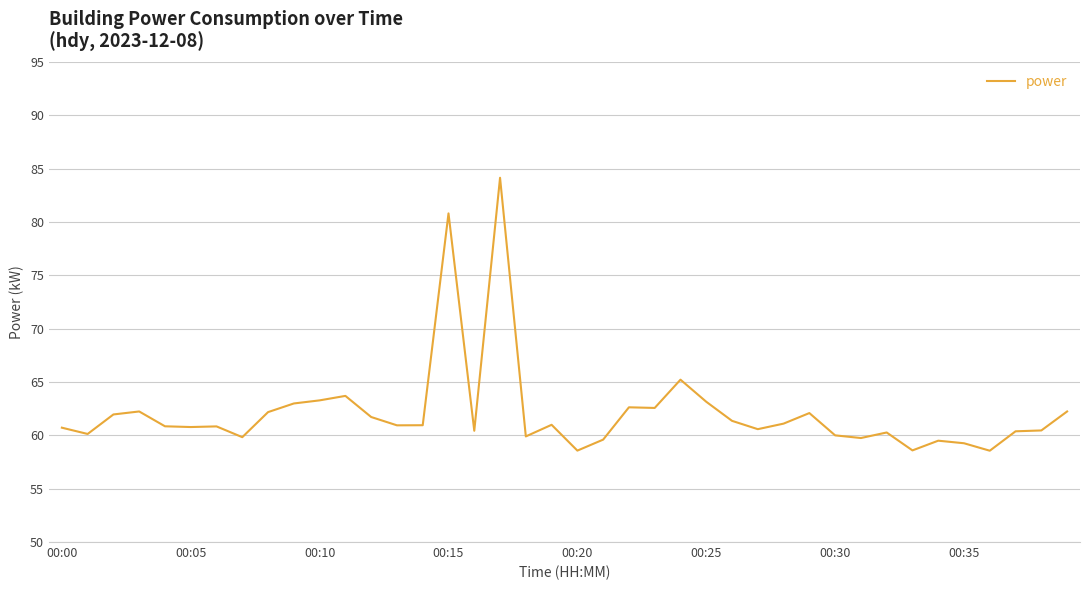

What is the minimum value shown in the chart?

58.6